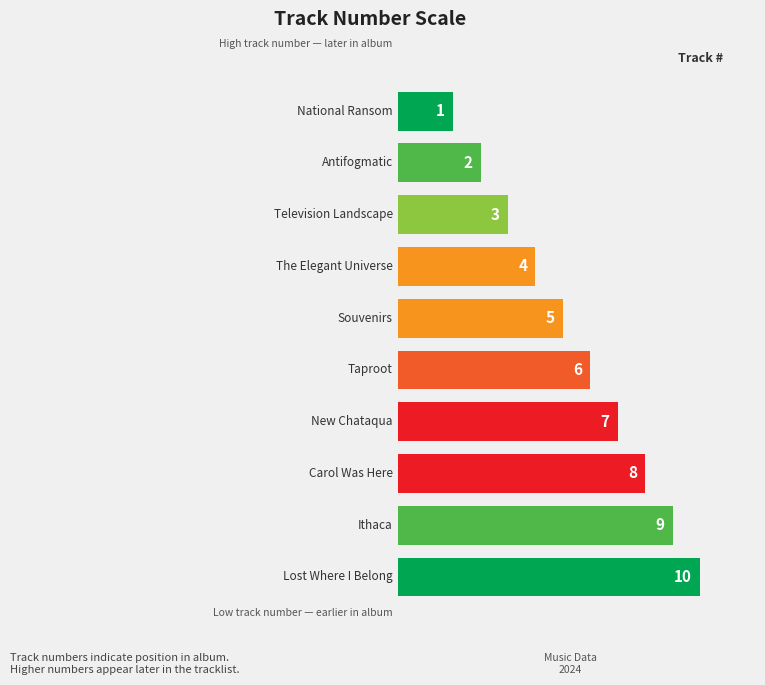

What is the average value?

6